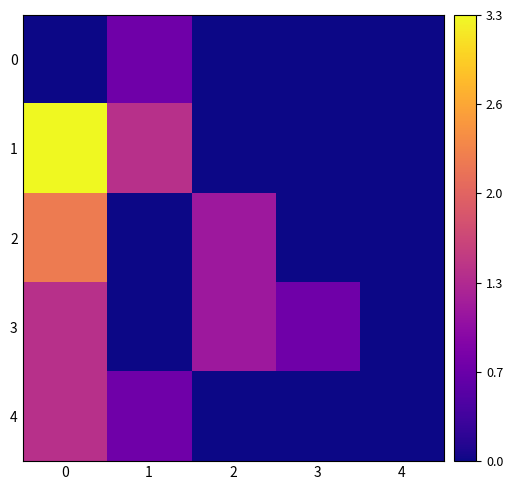

Reading right to left, extract all data points from this chart.

0: 4=0.0	3=0.0	2=0.0	1=0.7	0=0.0
1: 4=0.0	3=0.0	2=0.0	1=1.4	0=3.3
2: 4=0.0	3=0.0	2=1.1	1=0.0	0=2.2
3: 4=0.0	3=0.7	2=1.1	1=0.0	0=1.4
4: 4=0.0	3=0.0	2=0.0	1=0.7	0=1.4